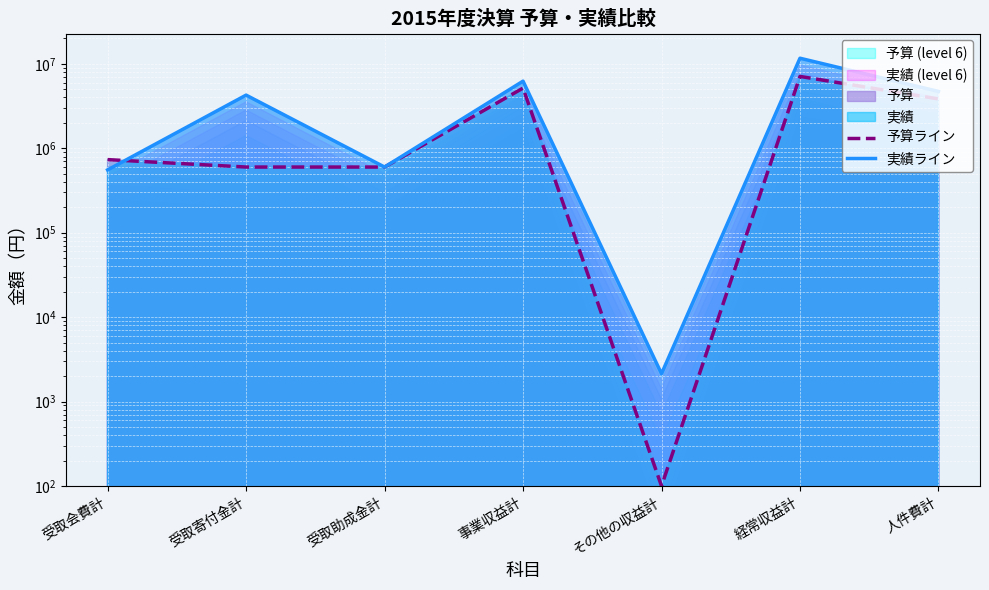

Which has a higher value, 受取寄付金計 or 経常収益計?

経常収益計